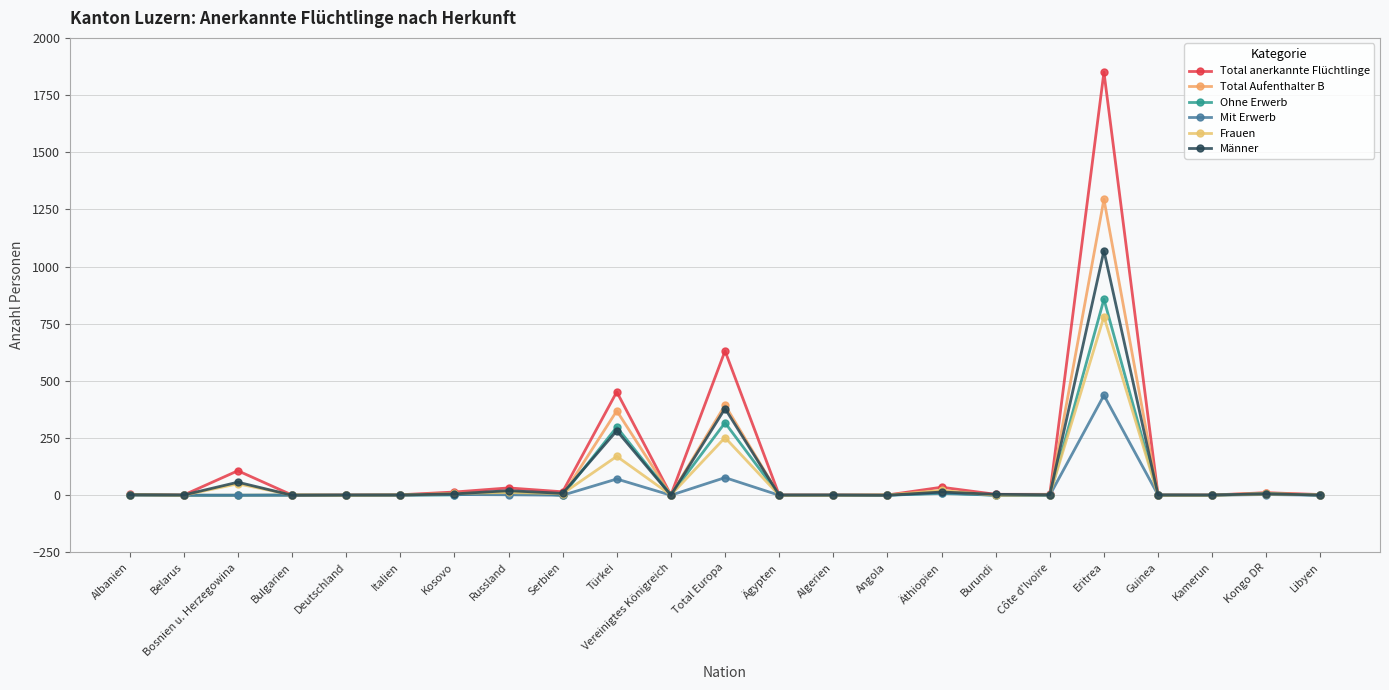

Read the Mit Erwerb value at Eritrea, to the nearest 50.

450